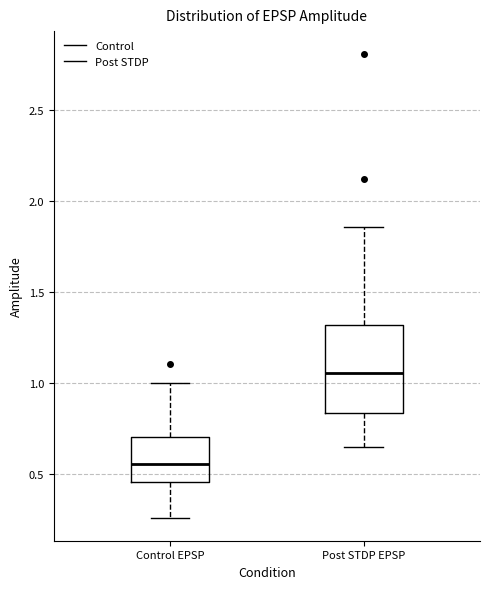

Which box has the highest median line?

Post STDP EPSP